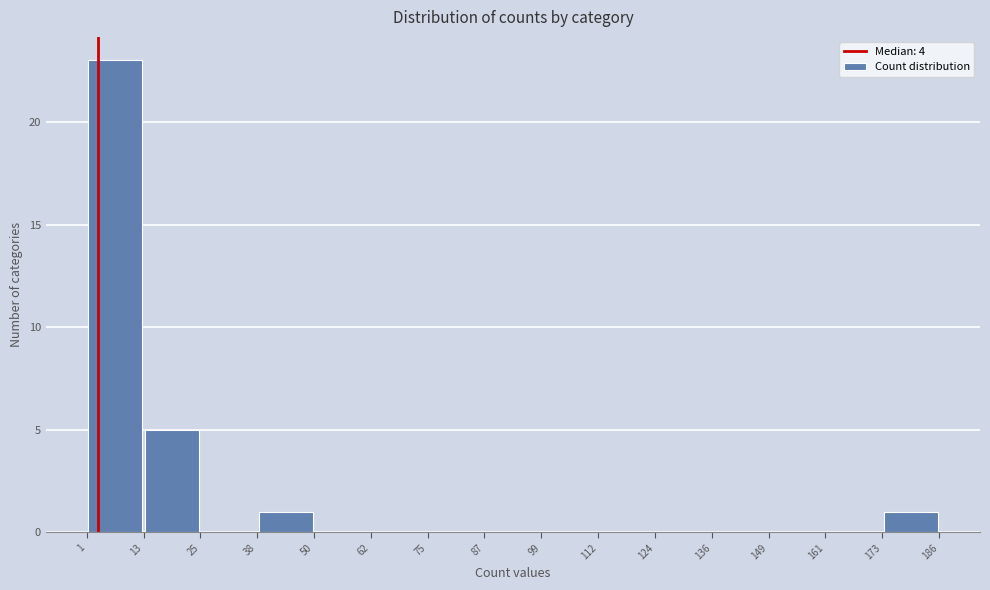

Reading left to right, list every bar in this chart as the range it spans on the x-axis followed by its height. The values are not printed on the chart, so give them approximately, as read against the axis.

1 to 13: 23
13 to 25: 5
25 to 38: 0
38 to 50: 1
50 to 62: 0
62 to 75: 0
75 to 87: 0
87 to 99: 0
99 to 112: 0
112 to 124: 0
124 to 136: 0
136 to 149: 0
149 to 161: 0
161 to 173: 0
173 to 186: 1